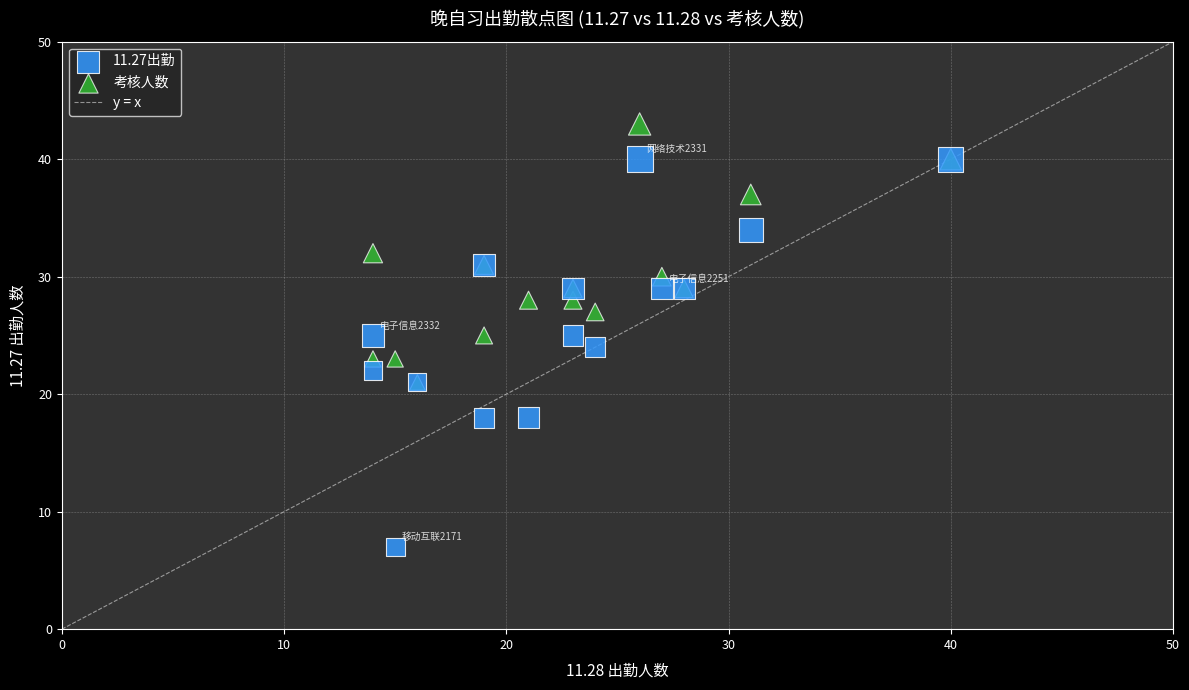

Which series reaches the minimum Y coordinate?

11.27出勤